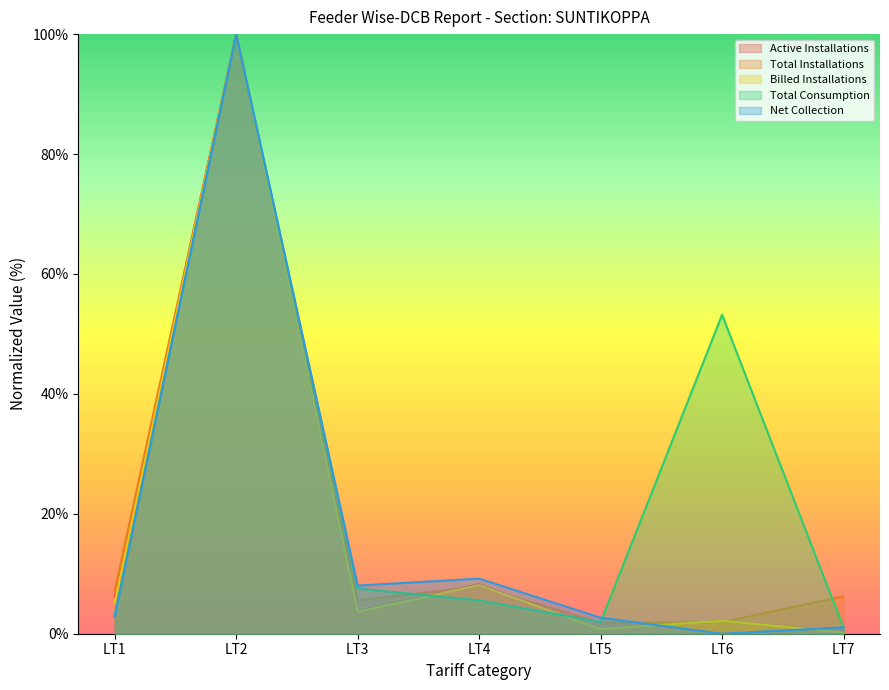

Reading left to right, what are all the values shown in this chart?

Active Installations: 6.1	100.0	3.7	8.2	0.7	2.1	0.3
Total Installations: 7.2	100.0	5.6	7.9	1.8	1.9	6.2
Billed Installations: 5.2	100.0	3.7	8.1	0.8	2.2	0.2
Total Consumption: 3.2	100.0	7.5	5.6	2.0	53.2	1.0
Net Collection: 2.9	100.0	8.0	9.2	2.7	0.0	1.1